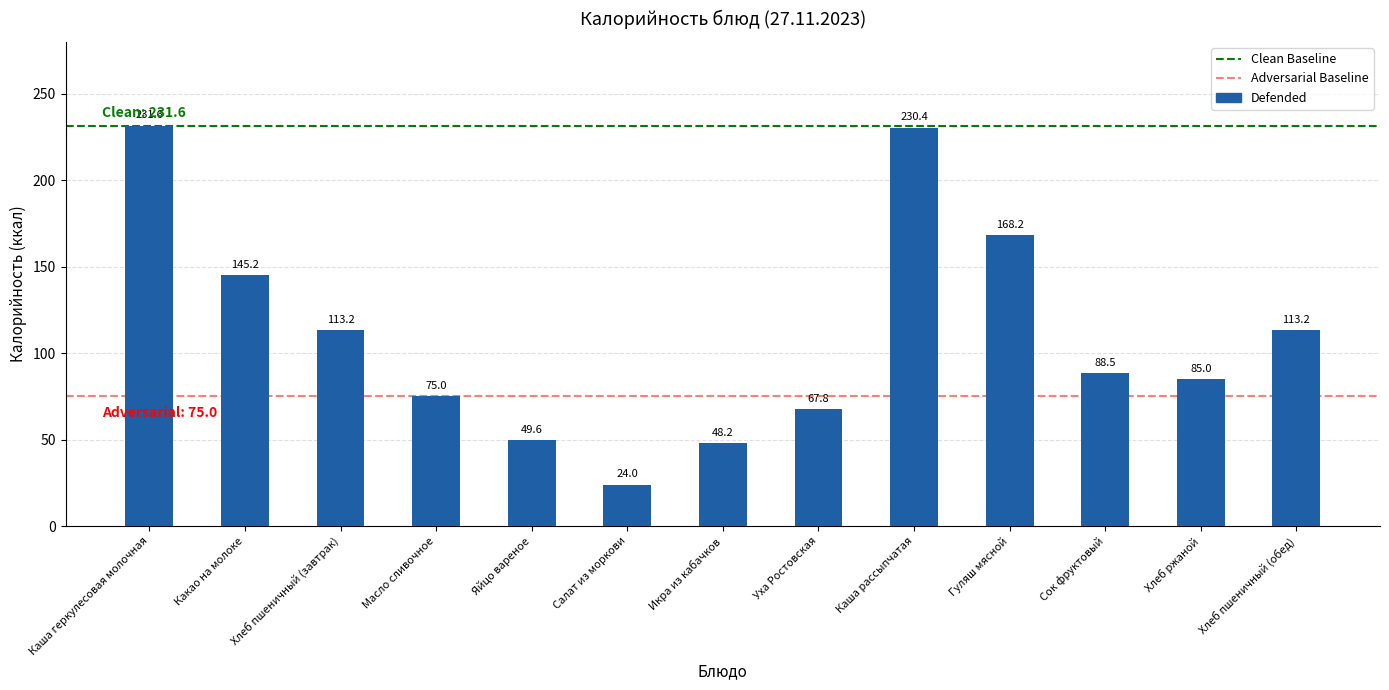

True or false: the data shows 359.5 at Каша рассыпчатая.

False